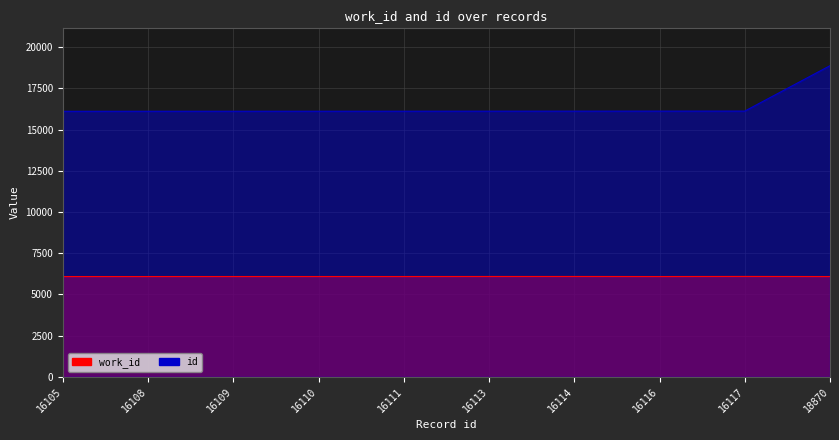

Which label corresponds to the largest value in the chart?

18870